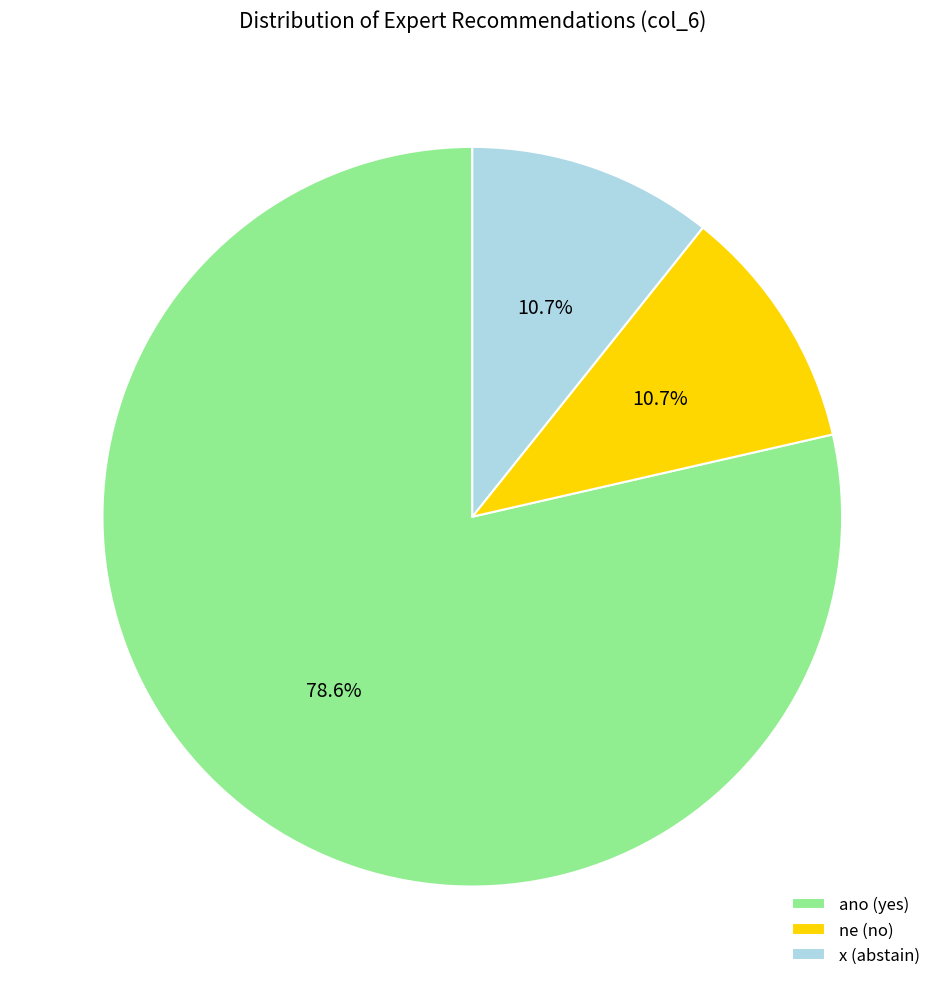

How many segments does this pie chart have?

3